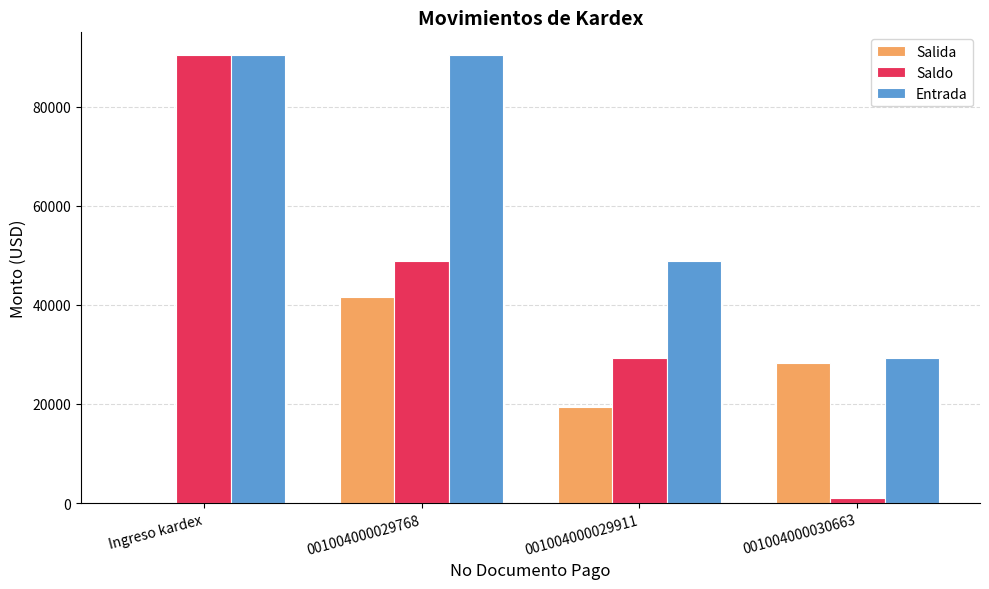

Are the bars horizontal?

No